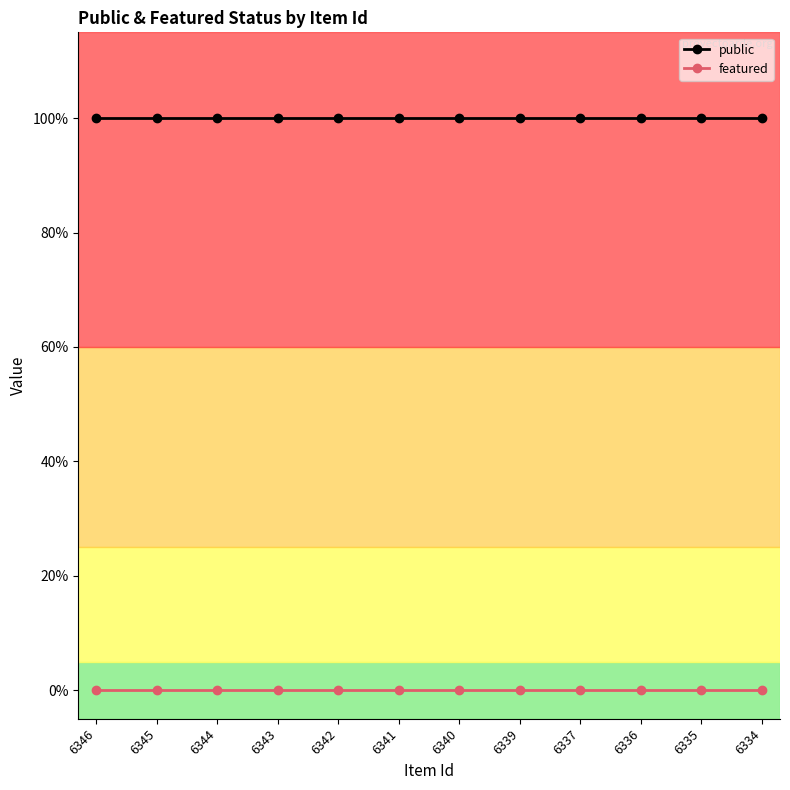

True or false: public and featured cross at least once.

False